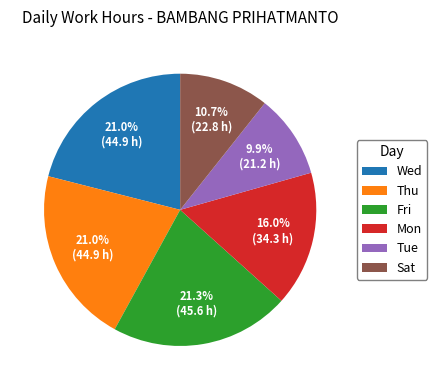

Is there a majority slice in this chart?

No